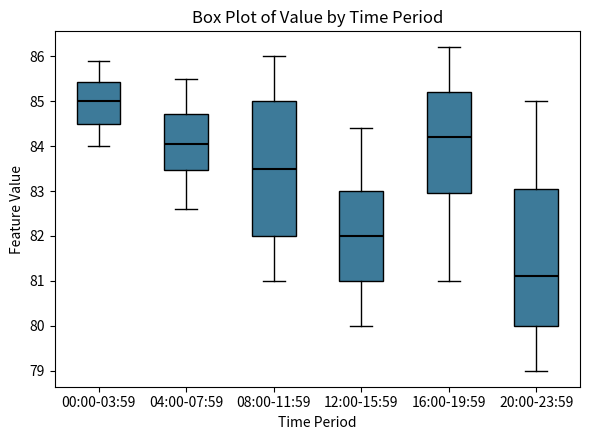

Where is the upper edge of the box for 04:00-07:59 on the y-axis? The values are not printed on the chart, so give them approximately, as read against the axis.

84.7